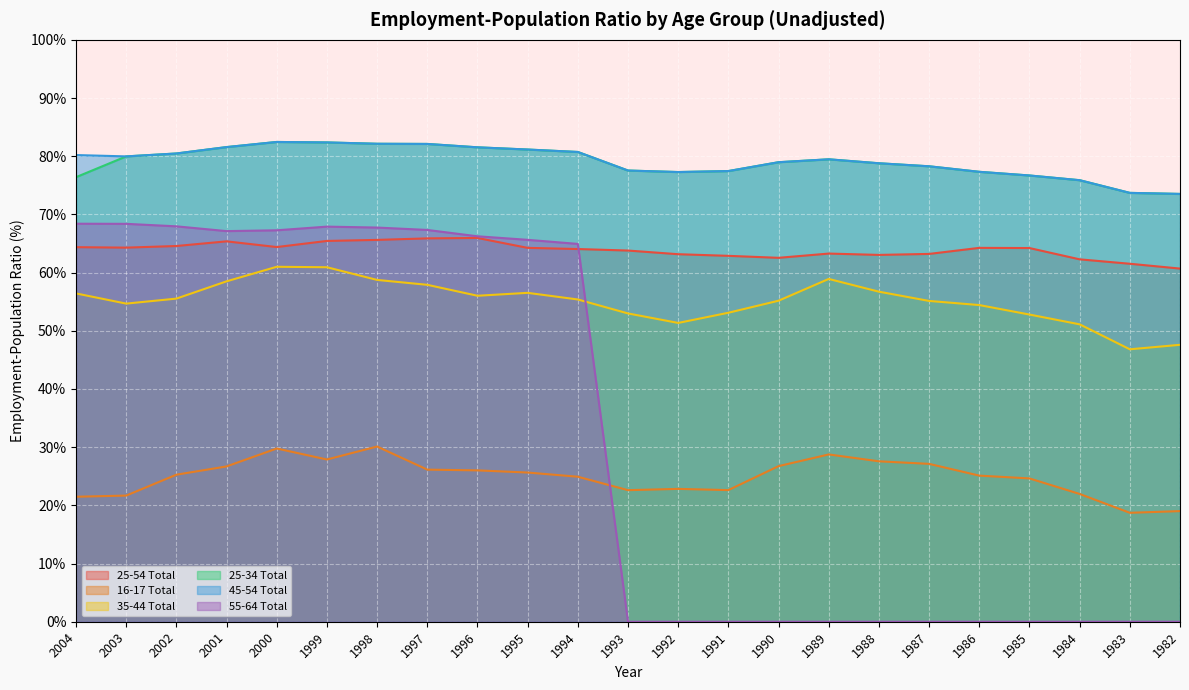

At 2001, list the series in order from largest to smallest.

25-34 Total, 45-54 Total, 55-64 Total, 35-44 Total, 16-17 Total